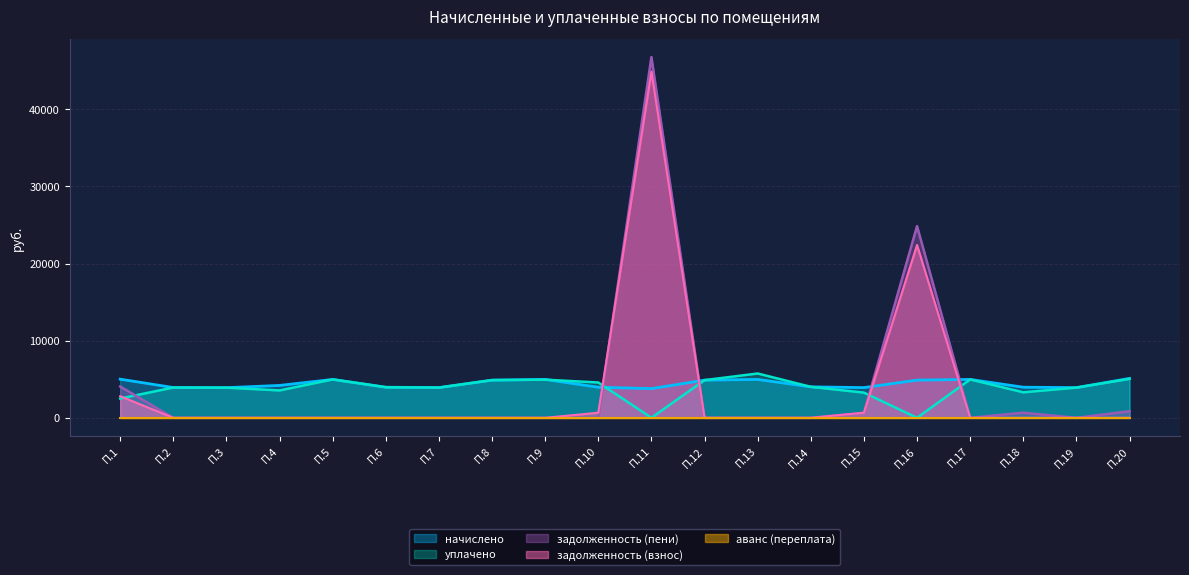

Which series has the widest spread of values?

задолженность (пени)